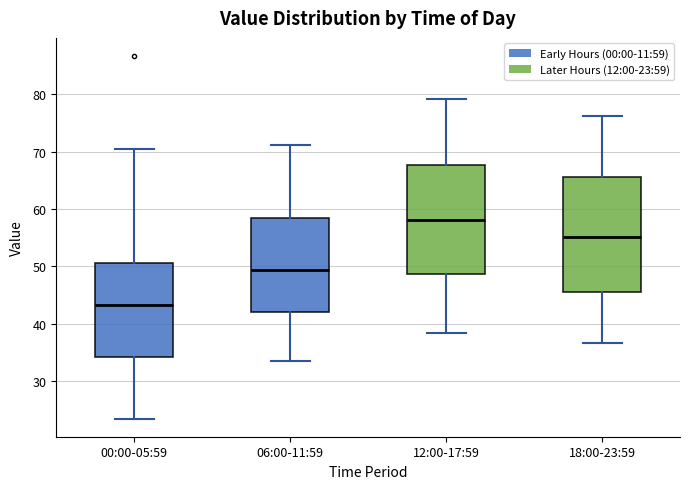

Where does the lower whisker of the box for 06:00-11:59 end on the y-axis? The values are not printed on the chart, so give them approximately, as read against the axis.

34